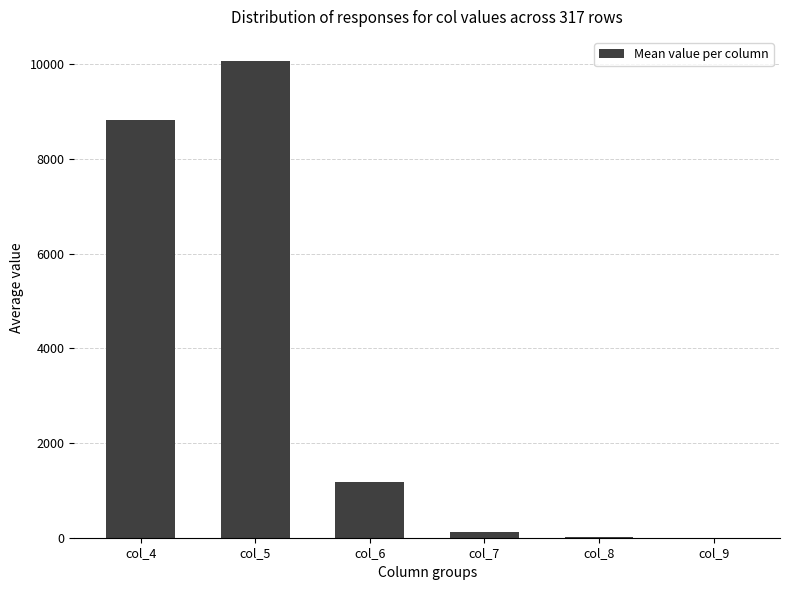

What is the sum of all values?

20199